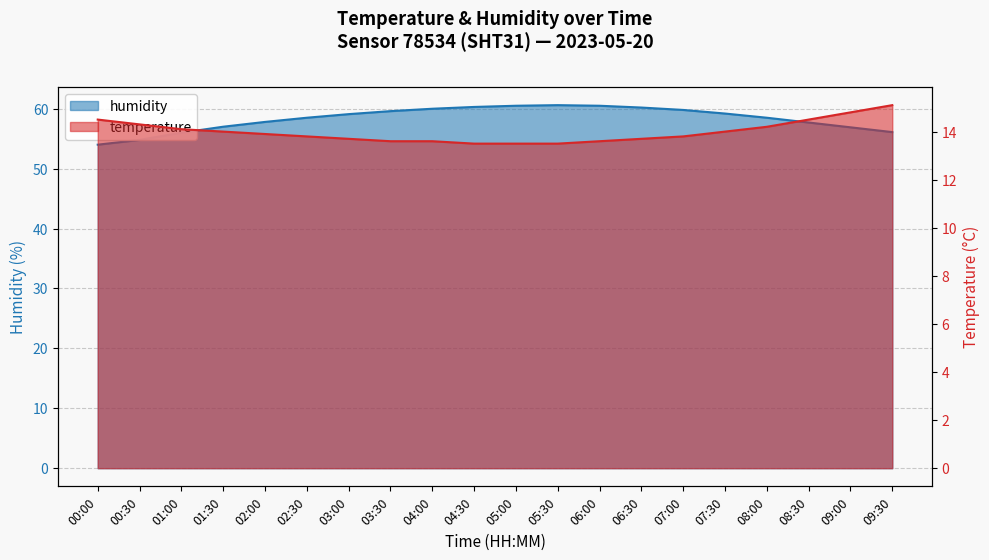

Which series has the largest total across all categories?

humidity